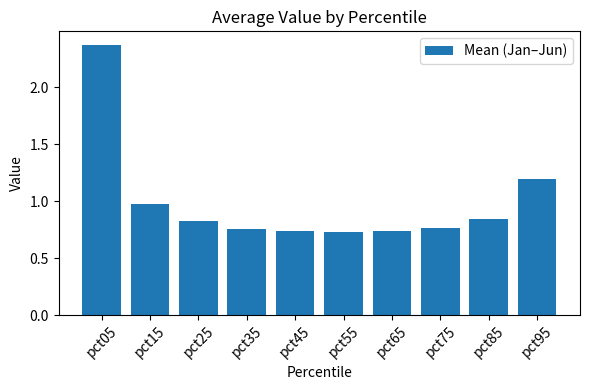

The chart shows a value of 0.8 at pct35. True or false?

True